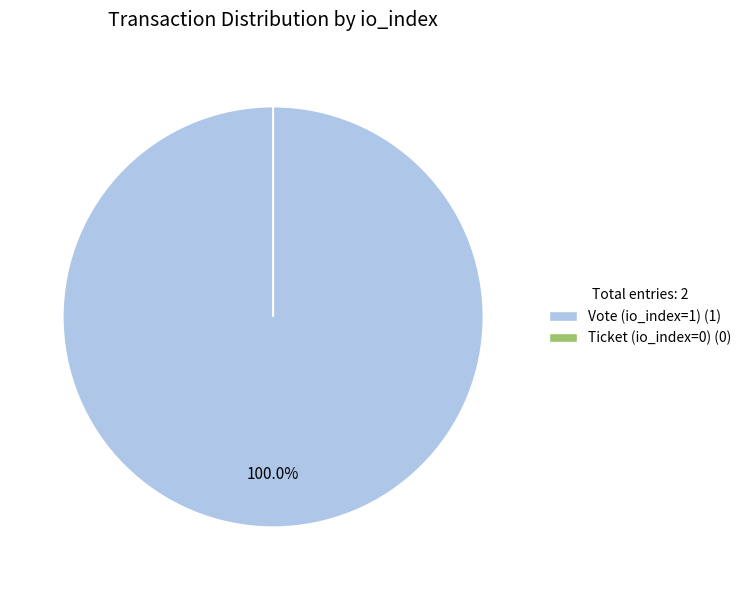

Do Vote (io_index=1) and Ticket (io_index=0) together represent more than half of the pie?

Yes